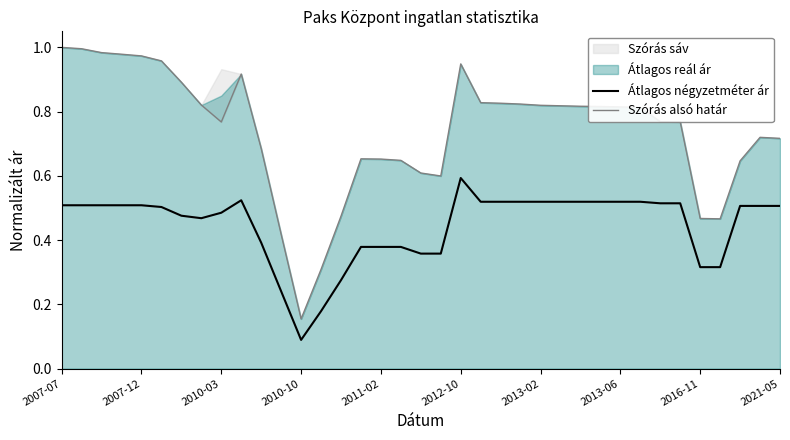

Is the value of Szórás alsó határ at 2013-06 greater than the value of Átlagos négyzetméter ár at 2011-02?

Yes